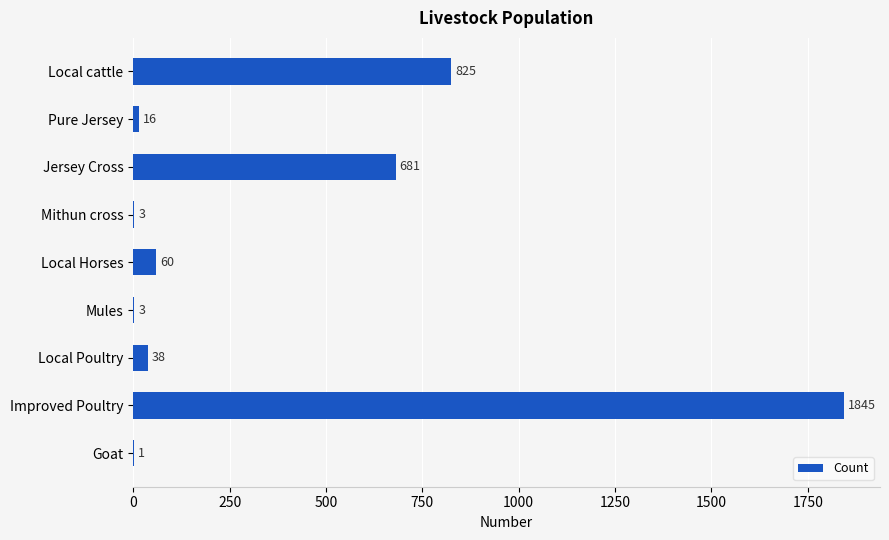

Count the number of categories in the chart.

9